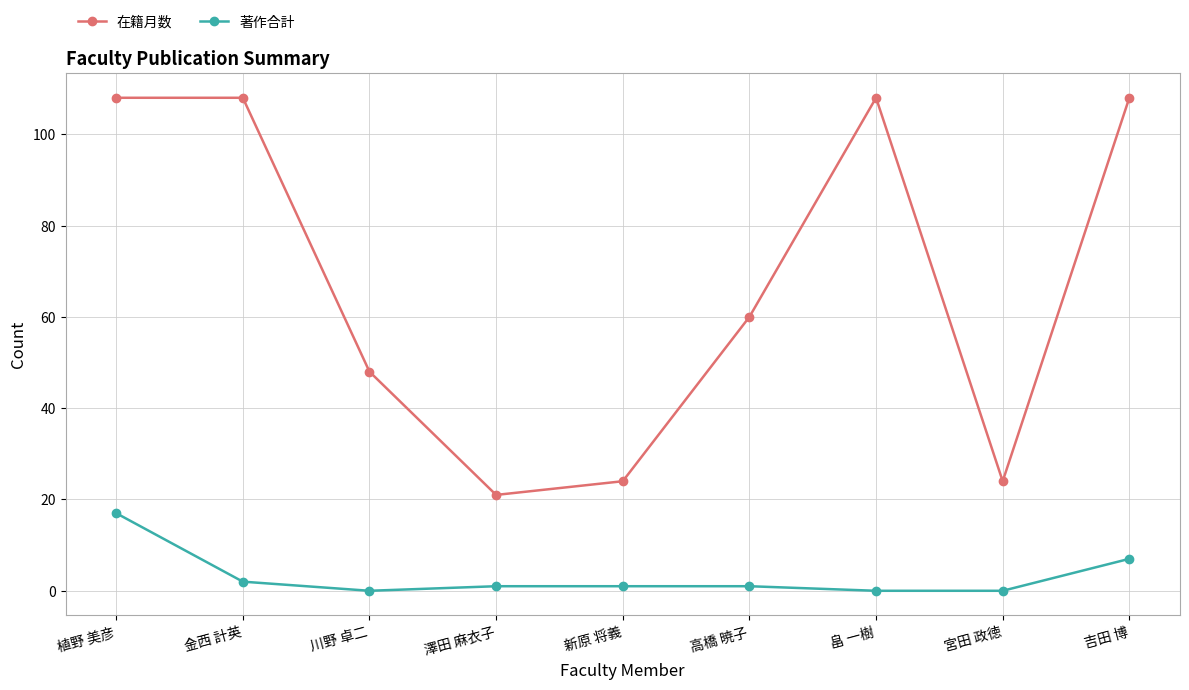

Rank the series by their average value, from lowest to highest.

著作合計, 在籍月数